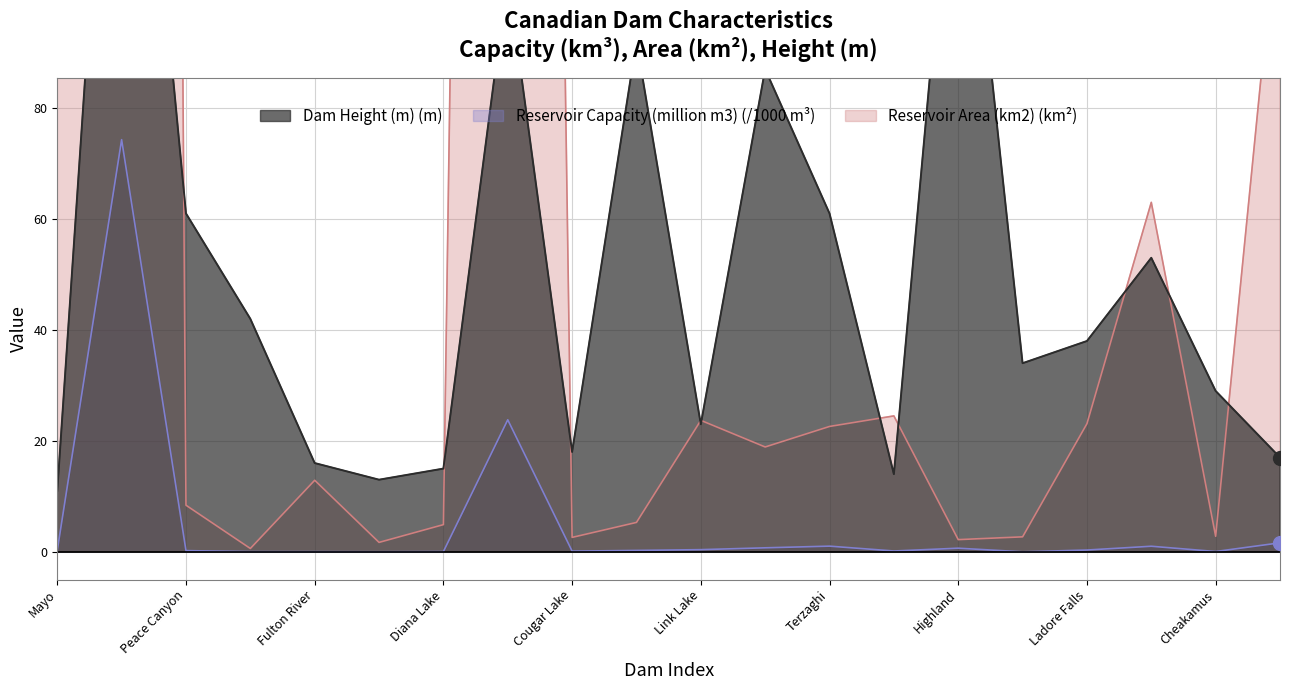

What is the spread (max minus min) of values at Gibraltar?

91.8